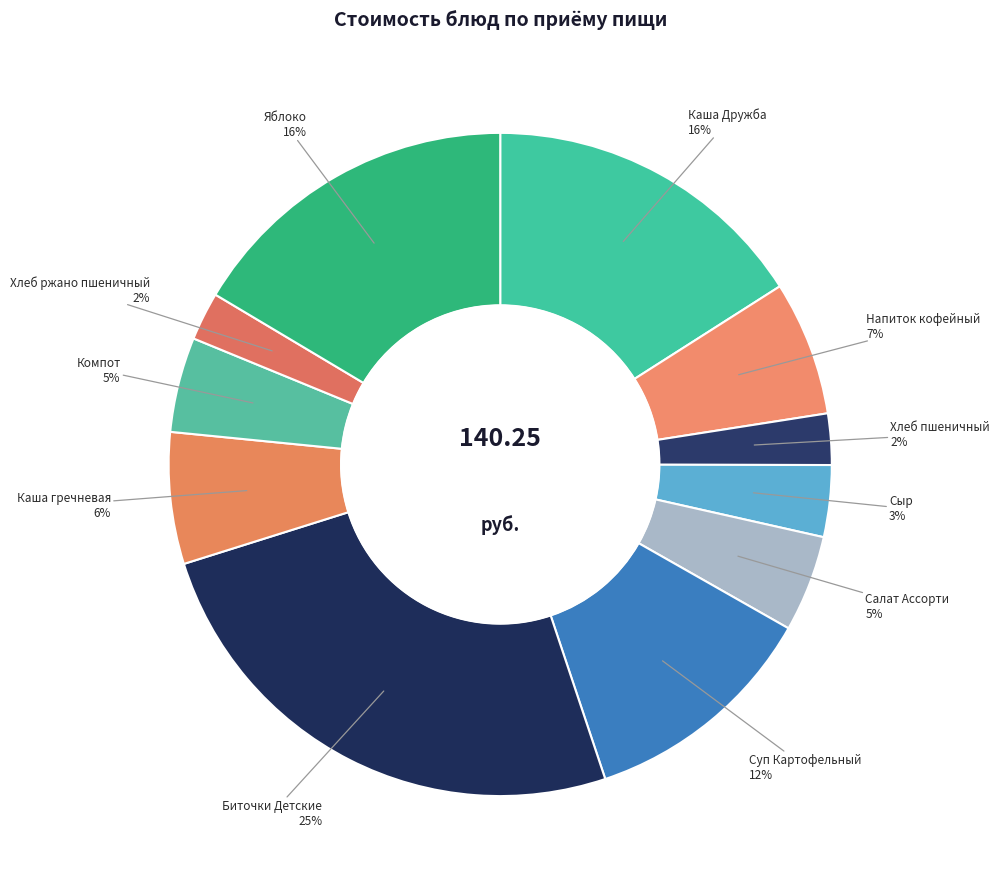

Which has a higher value, Суп Картофельный or Сыр?

Суп Картофельный